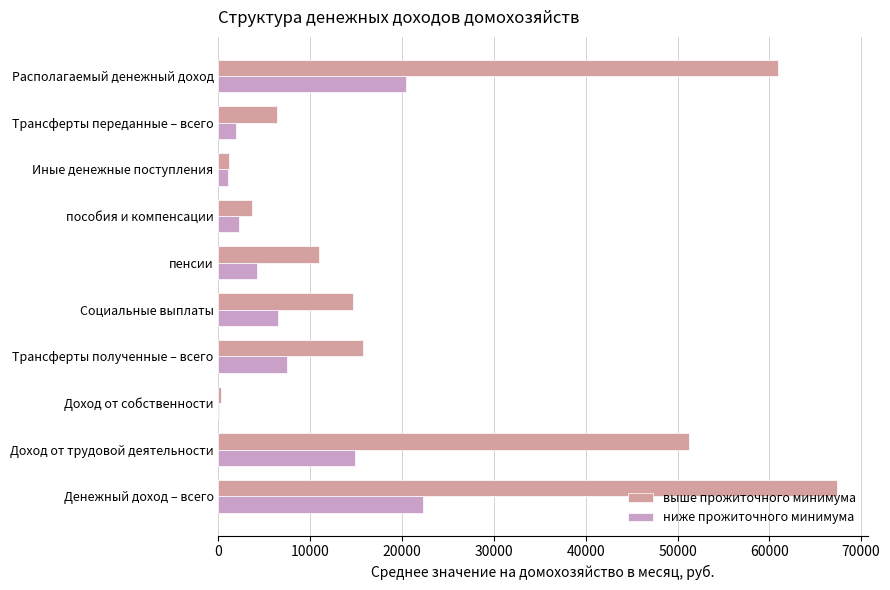

How many categories are shown in the chart?

10